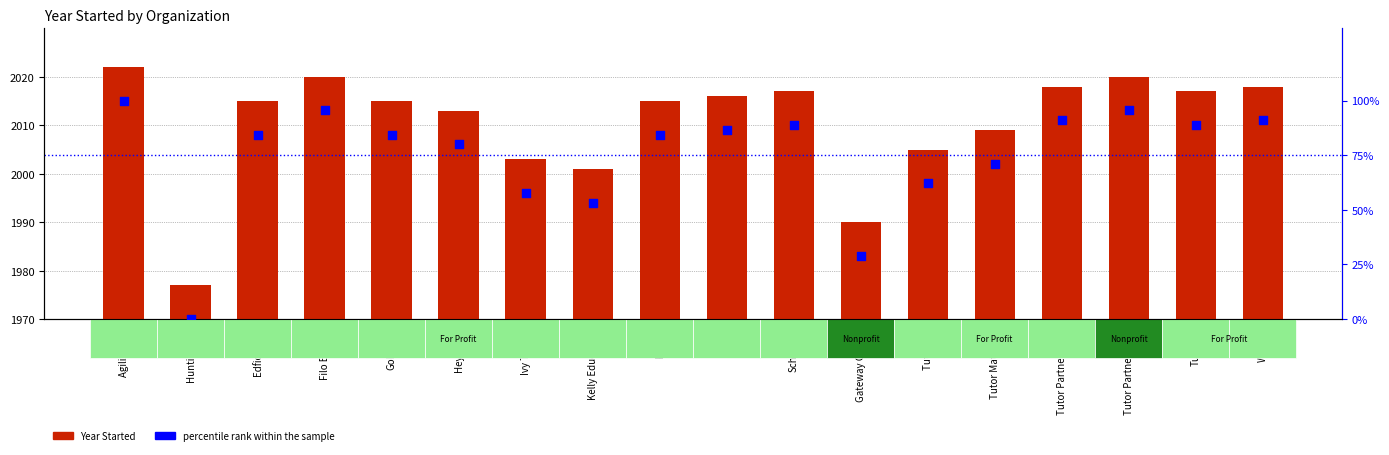

At which category is the sum across all series the highest?

Agilix Labs